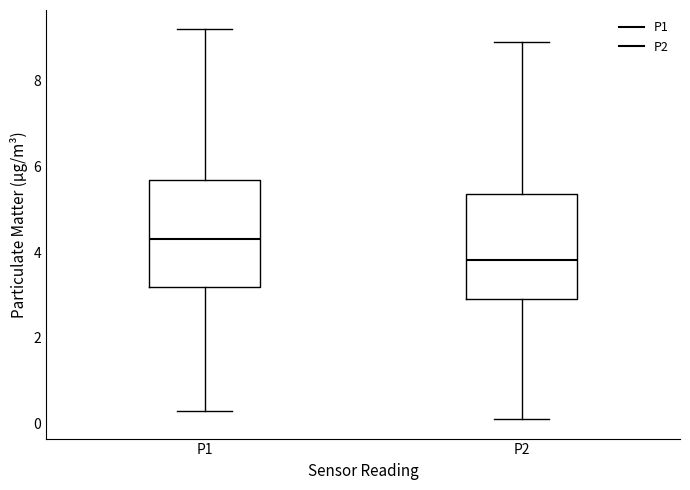

Reading left to right, read every box against the y-axis: the position of its median line, the range the box covers, and the ends of its whiskers. The values are not printed on the chart, so give them approximately, as read against the axis.

P1: median 4.4, box 3.2 to 5.6, whiskers 0.4 to 9.2
P2: median 3.8, box 3.0 to 5.4, whiskers 0.2 to 9.0